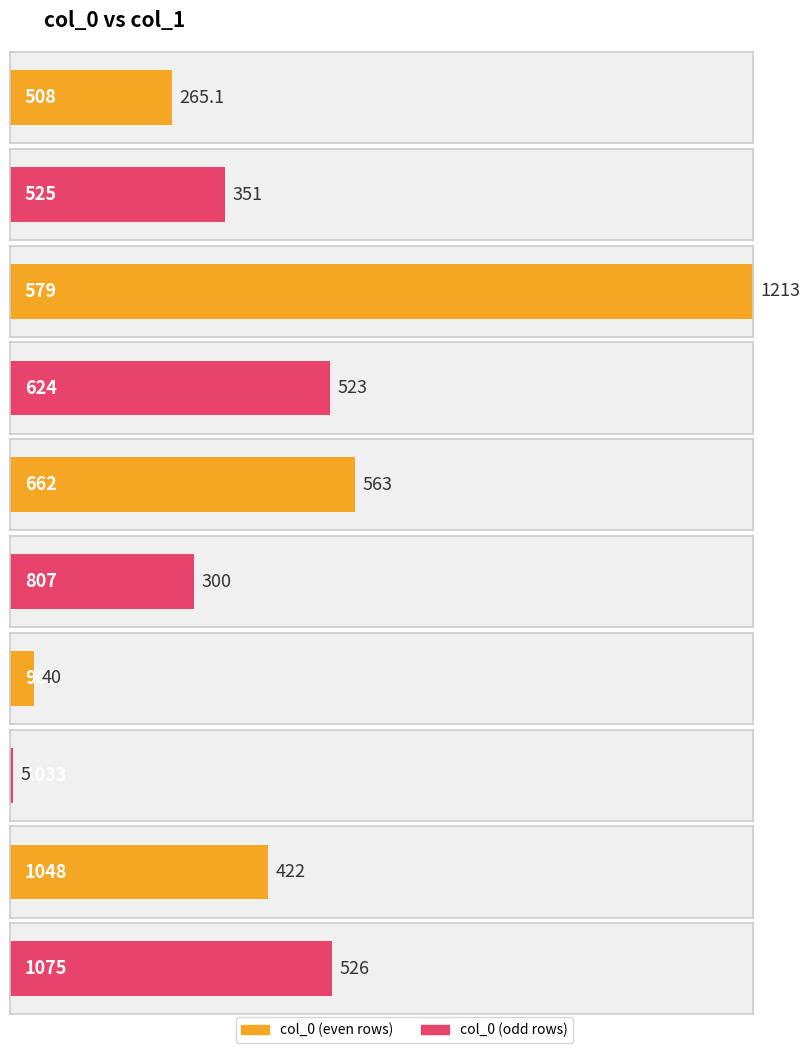

How many series are shown in this chart?

2